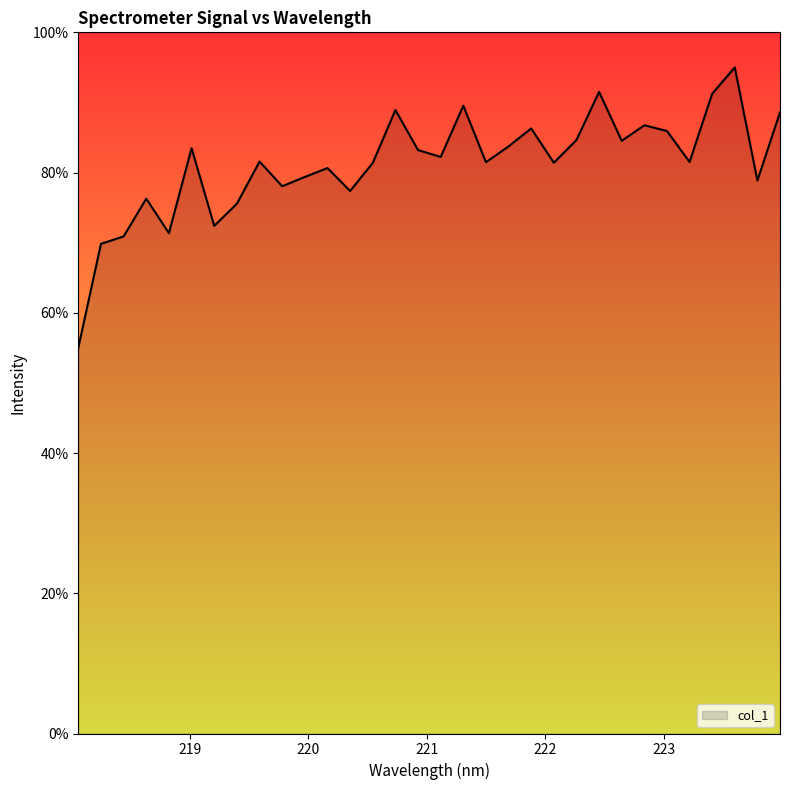

What is the maximum value shown in the chart?

95.0